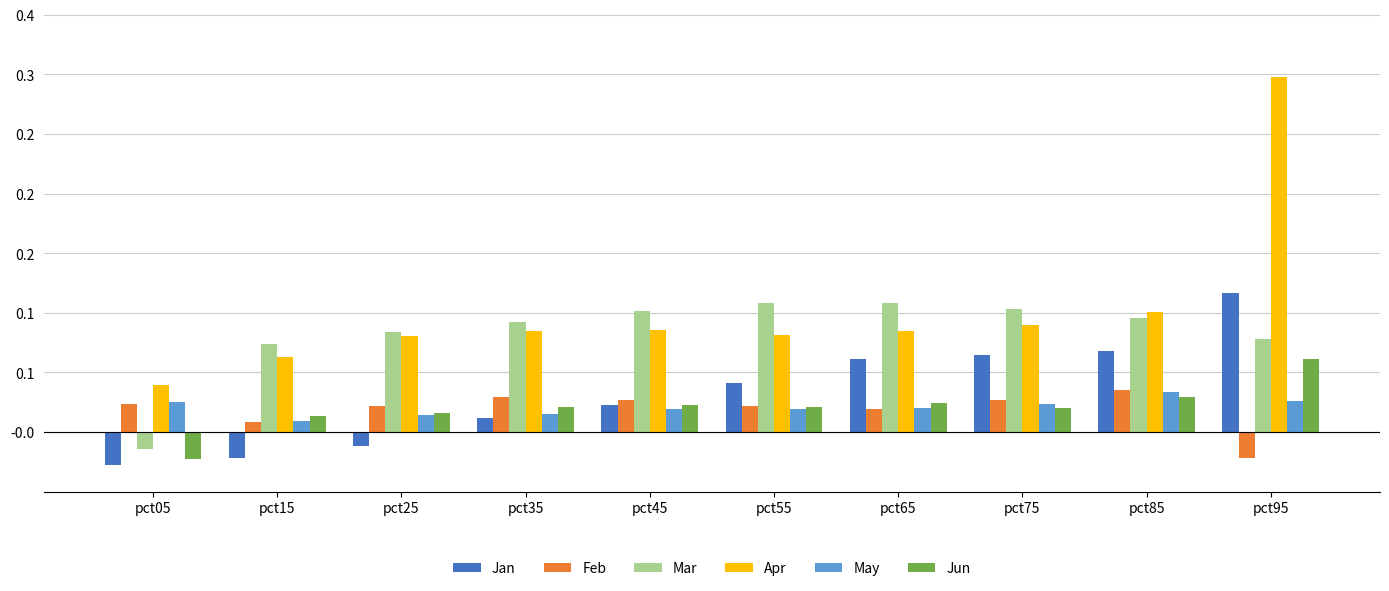

What are all the series names shown in the legend?

Jan, Feb, Mar, Apr, May, Jun